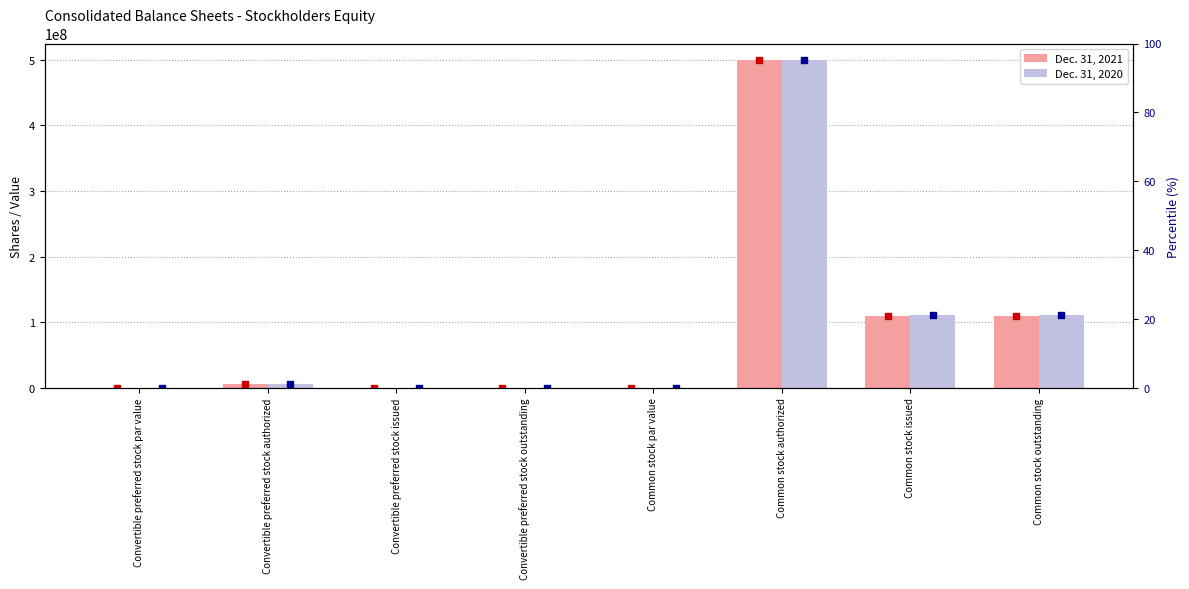

Which series reaches the minimum Y coordinate?

Dec. 31, 2021